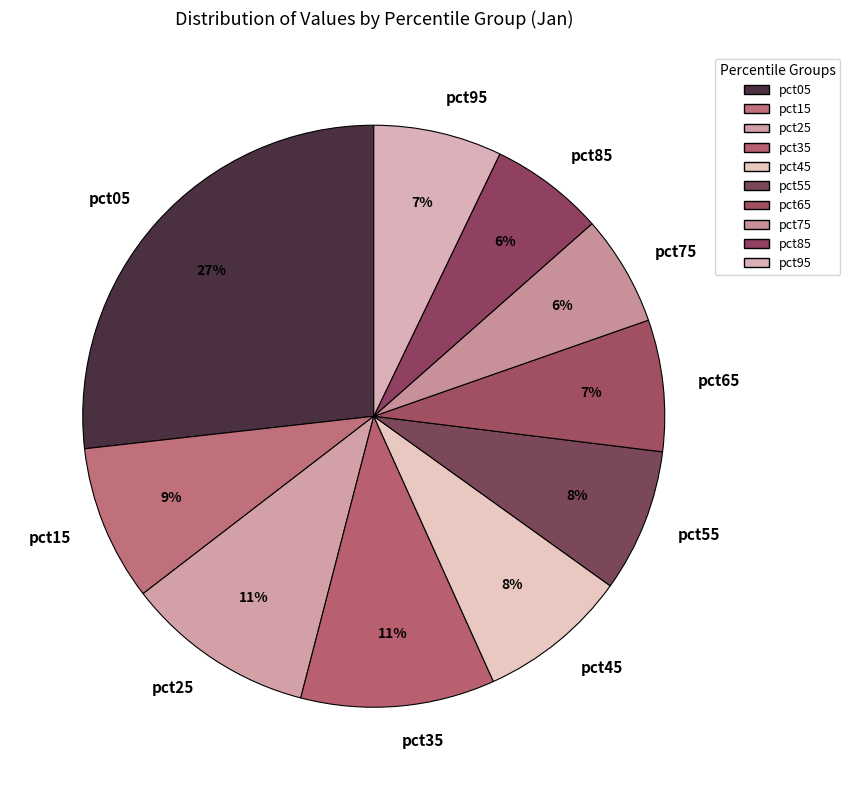

What percentage is the pct15 slice, to the nearest percent?

9%